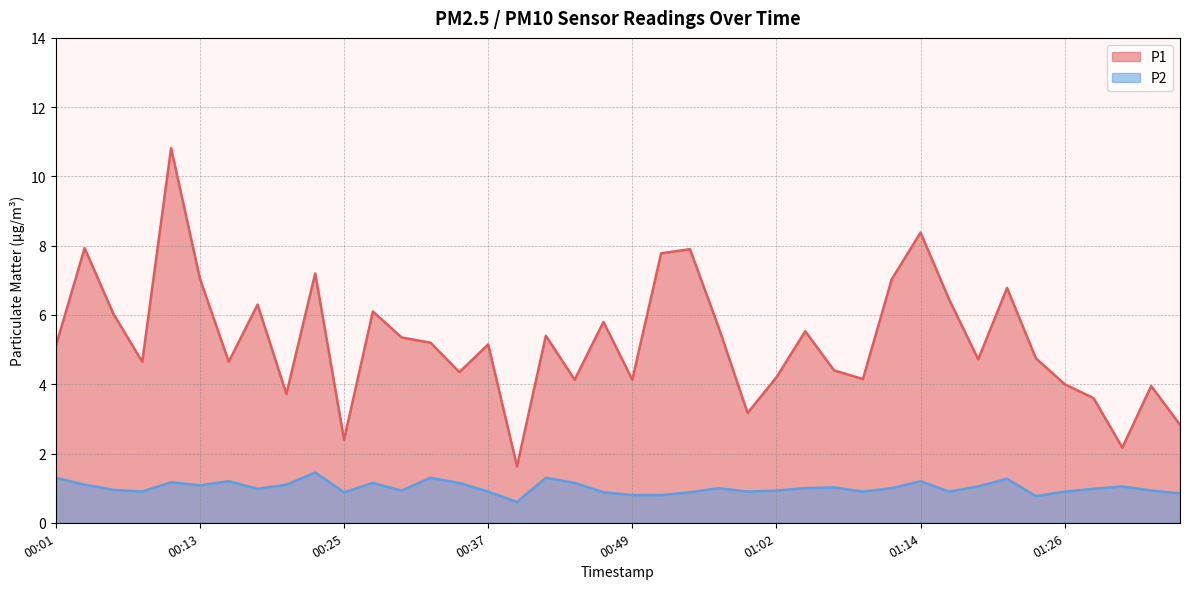

What is the minimum value for P1?

1.6